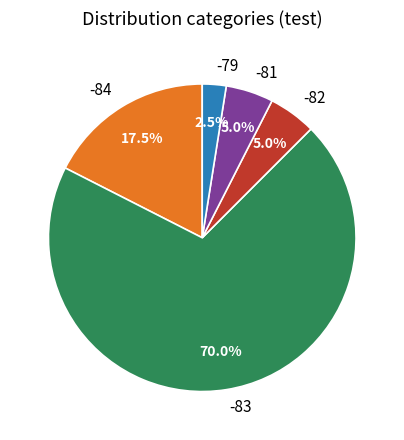

Count the number of slices in the pie.

5